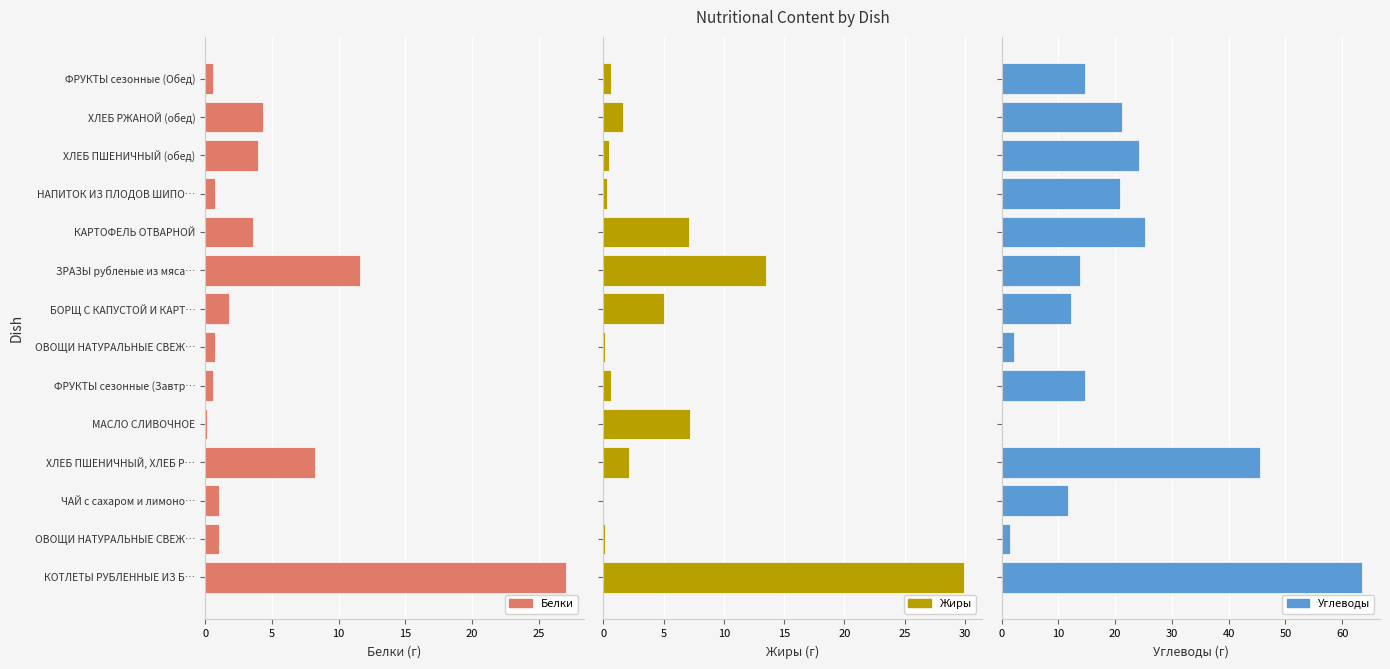

What is the value of the Белки bar at the 5th from the left?

0.1